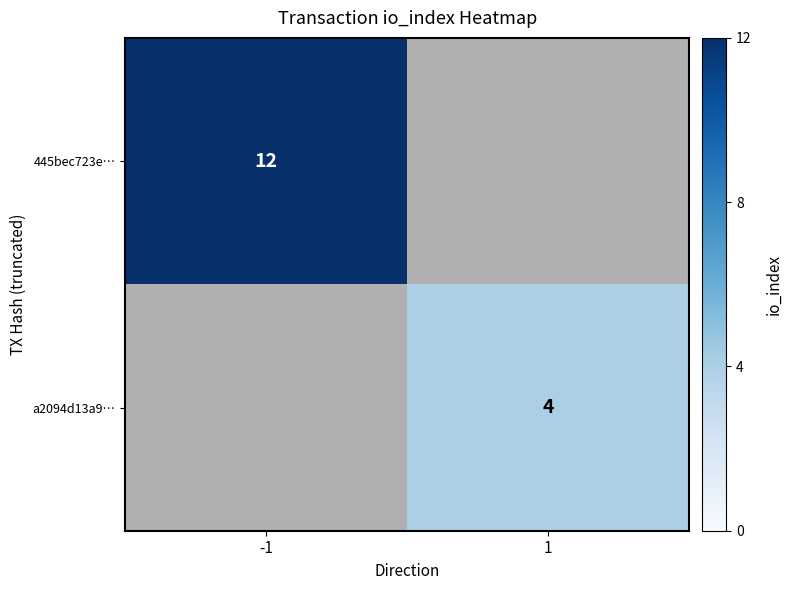

Is it true that a2094d13a9… equals 2.1 at 1?

False